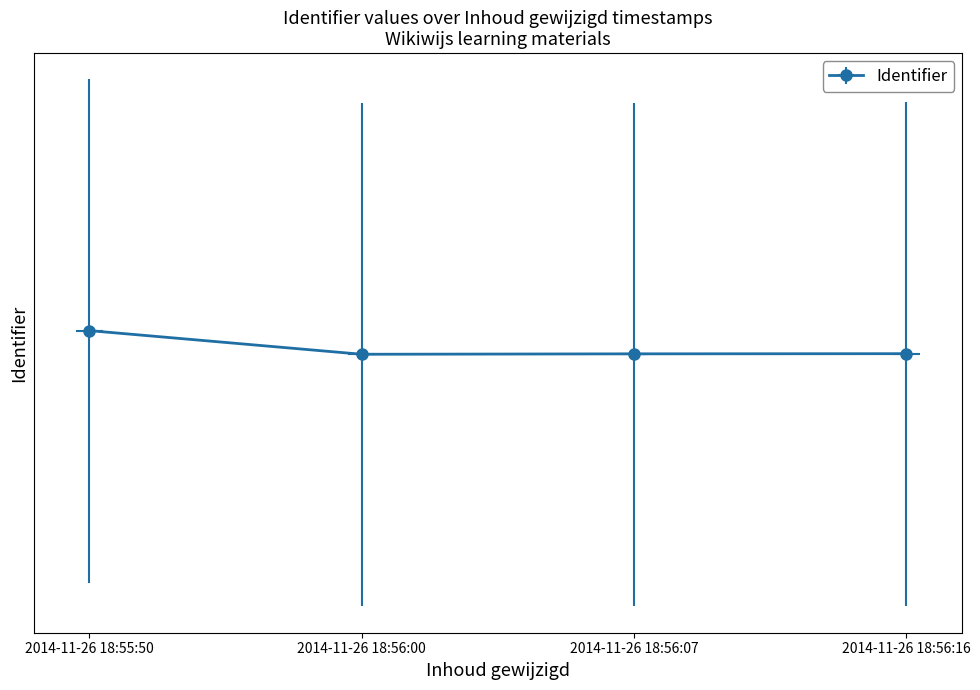

How many data points are less than 853870?

2